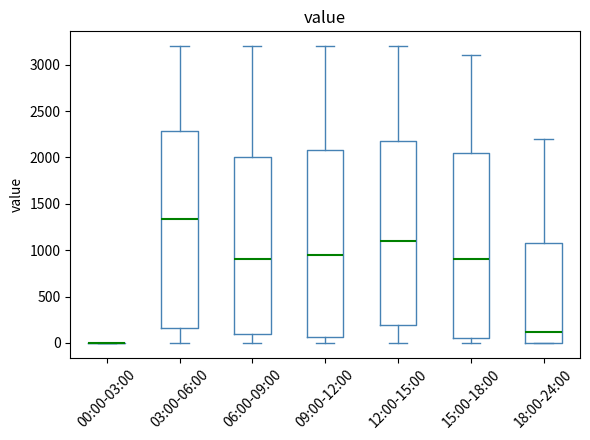

Which box is the tallest, from its lower edge to its upper edge?

03:00-06:00